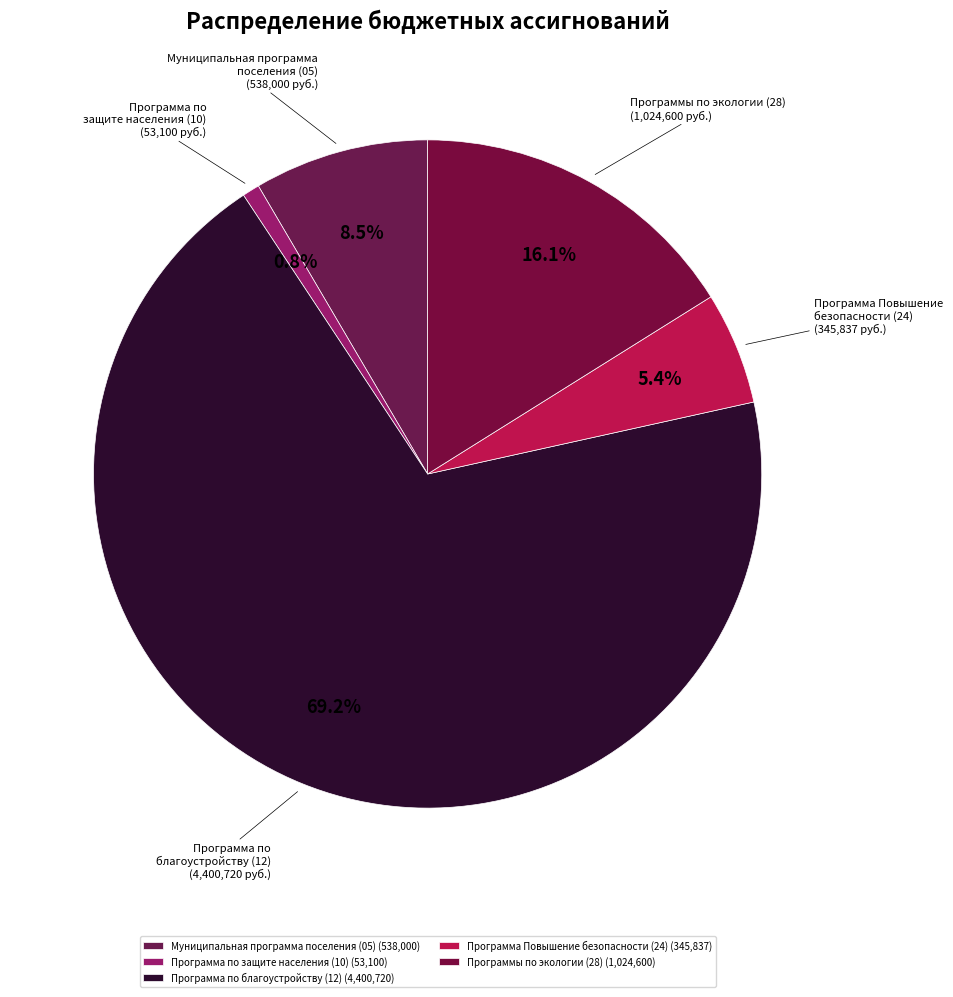

What is the smallest slice in the pie chart?

Программа по защите населения (10)